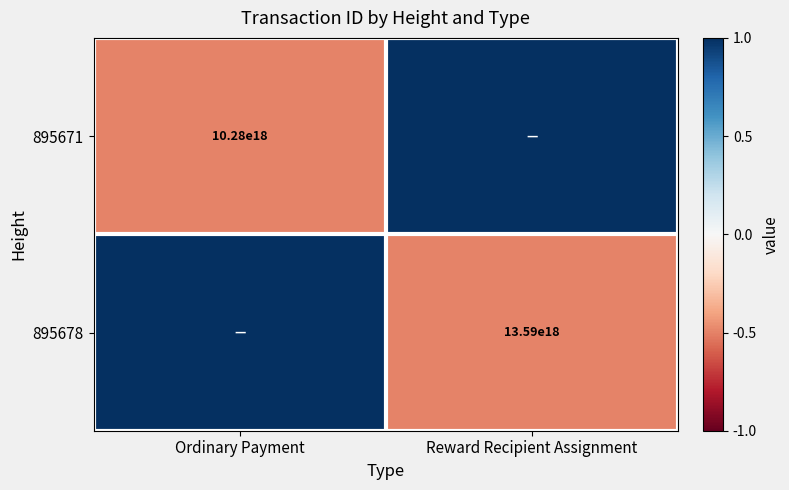

What is the spread (max minus min) of values at Ordinary Payment?

1.5